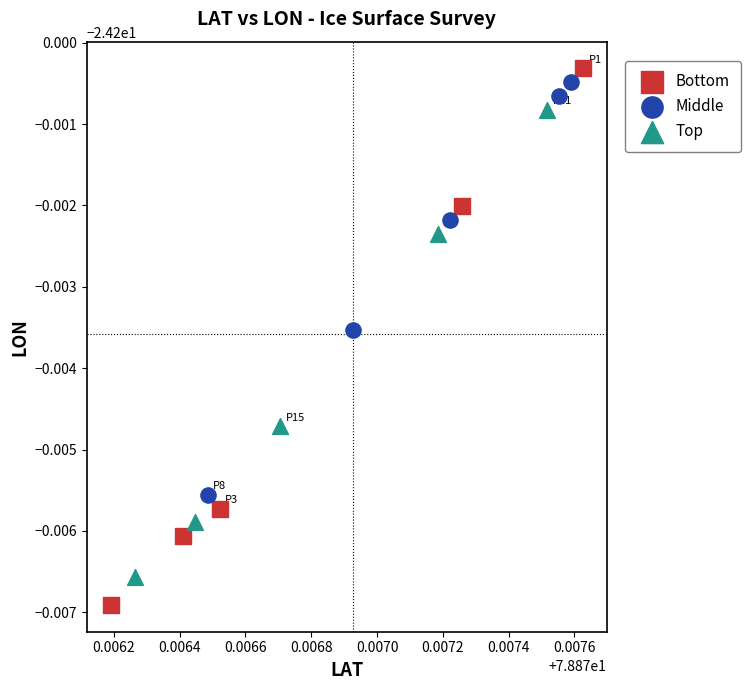

Which series contains the lowest Y value?

Bottom